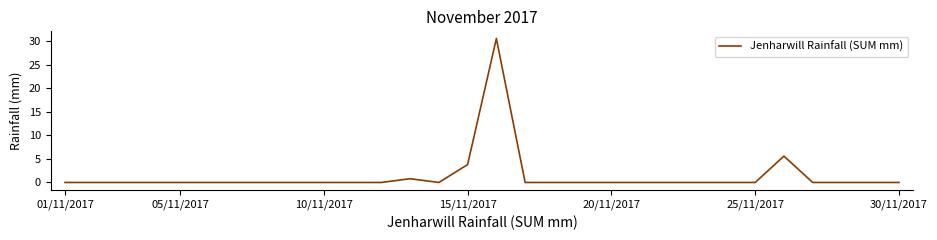

What is the difference between the maximum and minimum values?

30.6